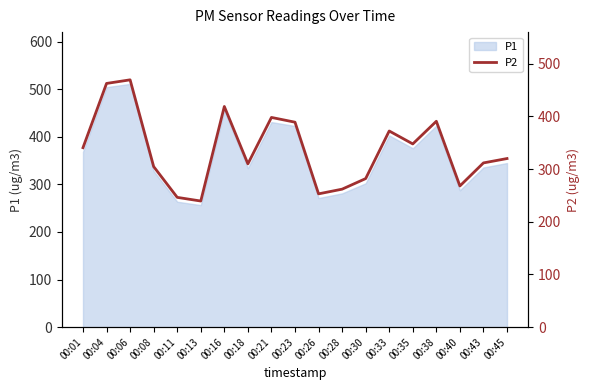

Is it true that the value at 00:16 is 418.8?

True